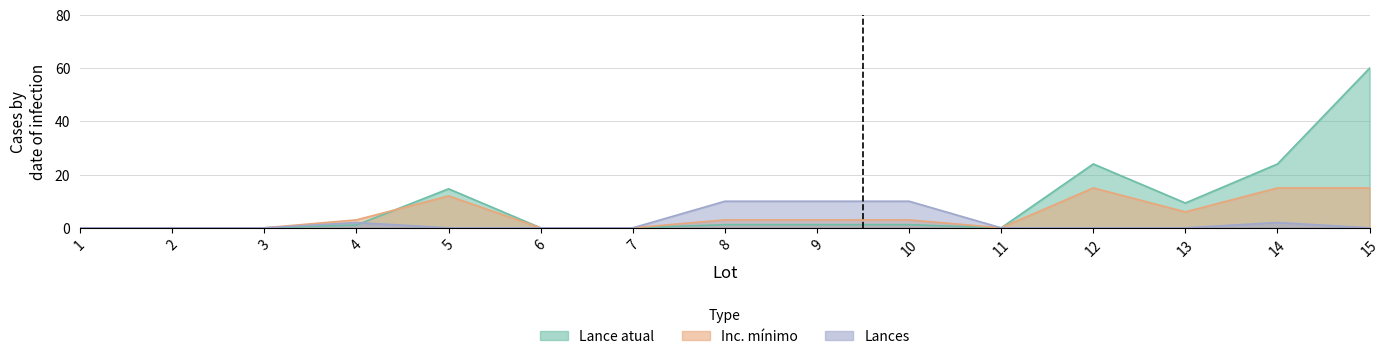

Rank the series by their average value, from highest to lowest.

Lance atual, Inc. minimo, Lances